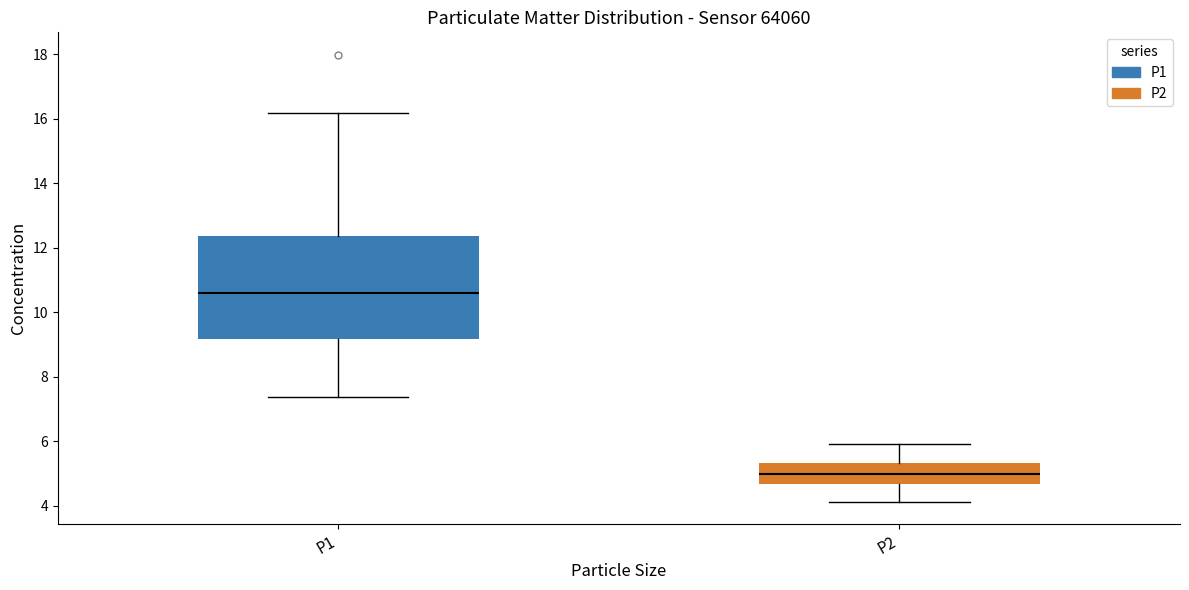

Reading left to right, transcribe this box plot: for each box, give where its median line is, the range the box spans, and where its two whiskers end, as read against the y-axis. The values are not printed on the chart, so give them approximately, as read against the axis.

P1: median 10.6, box 9.2 to 12.4, whiskers 7.4 to 16.2
P2: median 5.0, box 4.6 to 5.4, whiskers 4.2 to 6.0